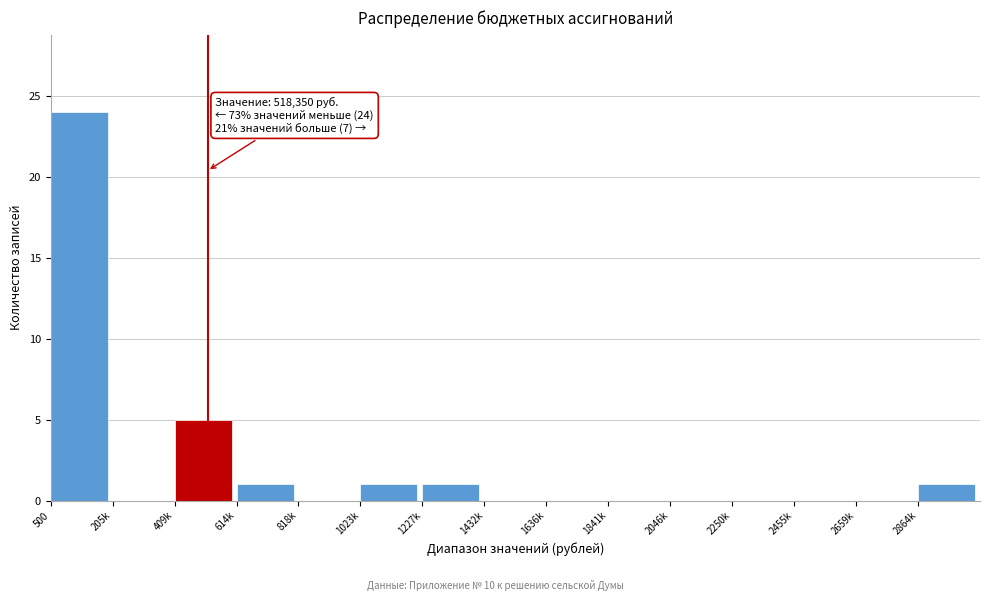

Reading left to right, extract all data points from this chart.

500=24	205k=0	409k=5	614k=1	818k=0	1023k=1	1227k=1	1432k=0	1636k=0	1841k=0	2046k=0	2250k=0	2455k=0	2659k=0	2864k=1